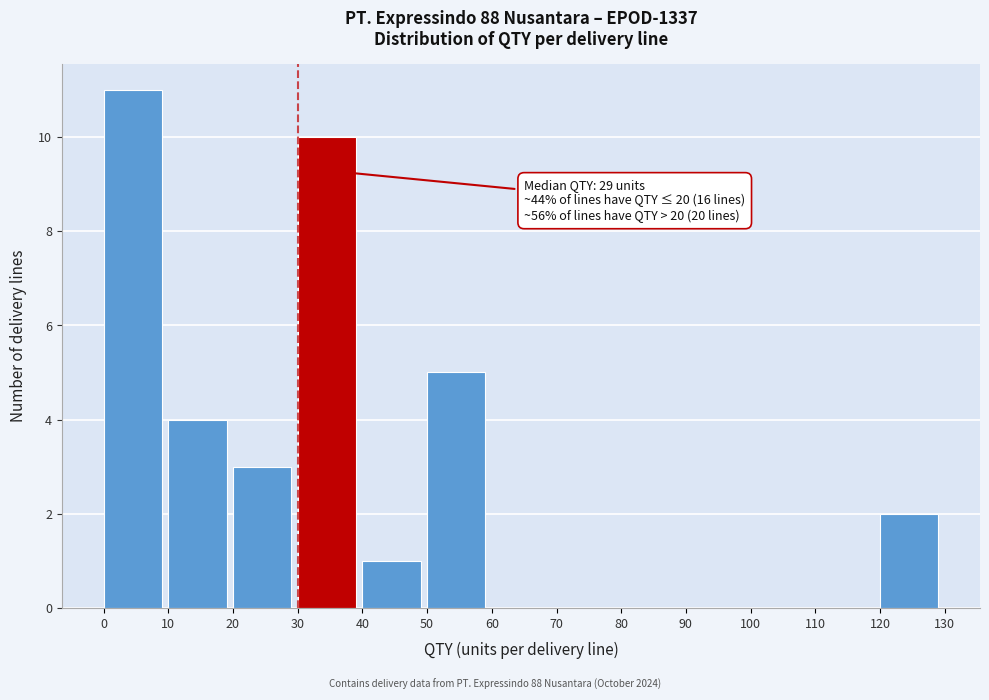

Which range on the x-axis has the tallest bar?

0 to 10